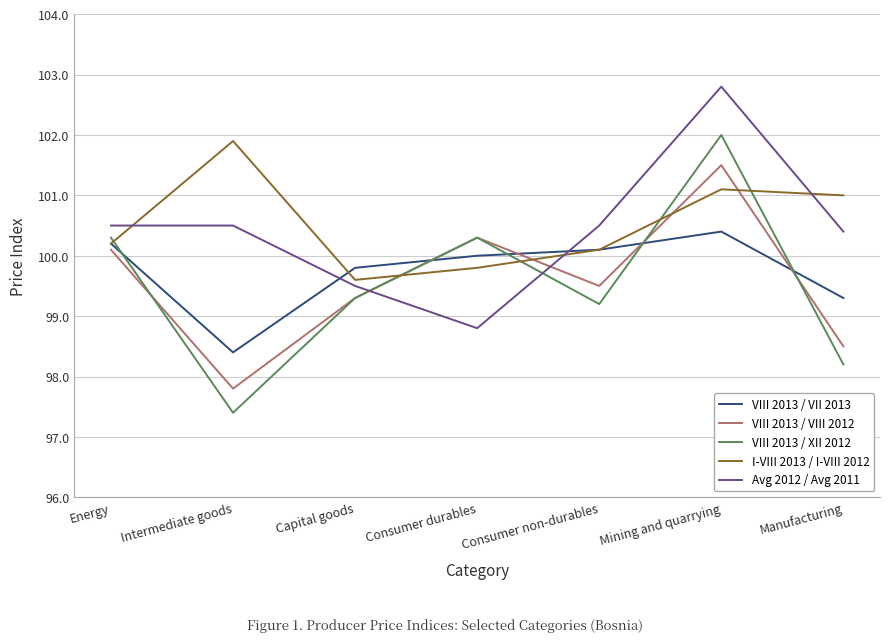

What is the spread (max minus min) of values at Mining and quarrying?

2.4